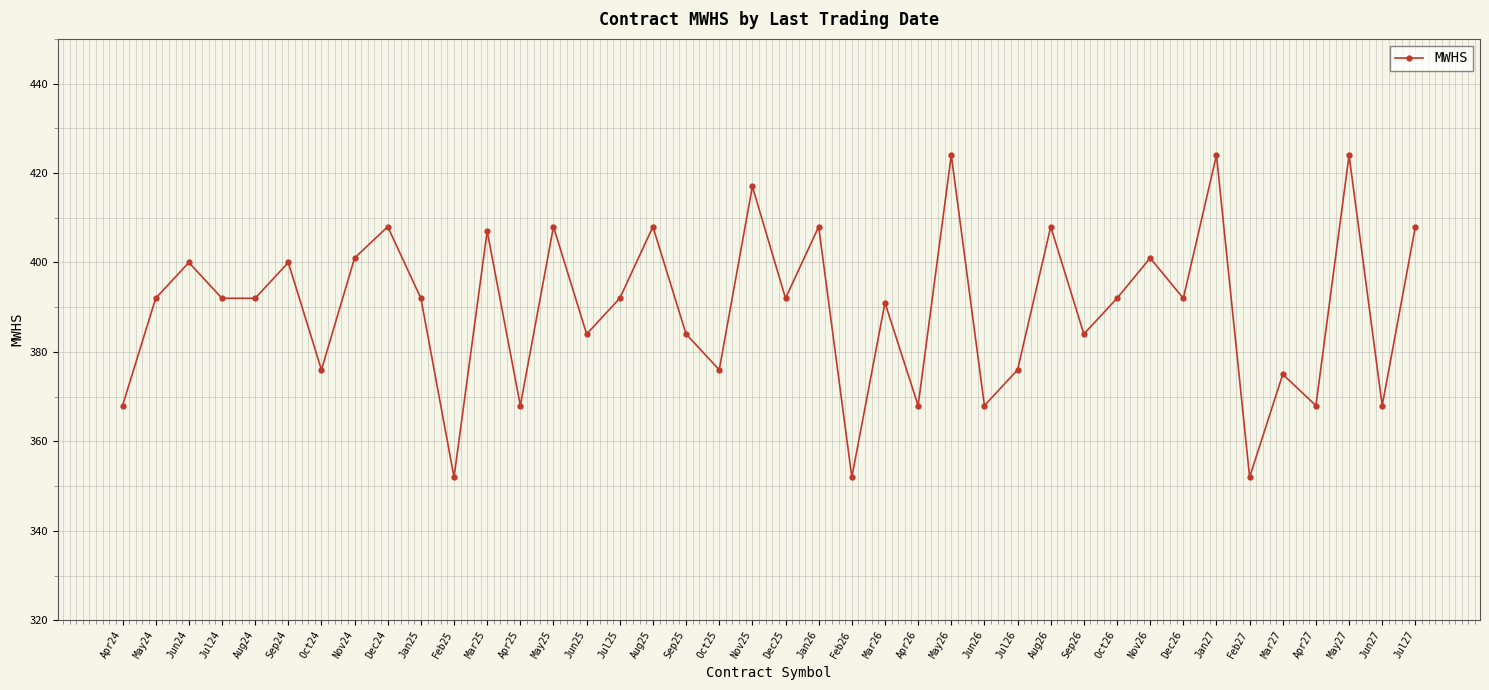

Where is the first local maximum?

Jun24